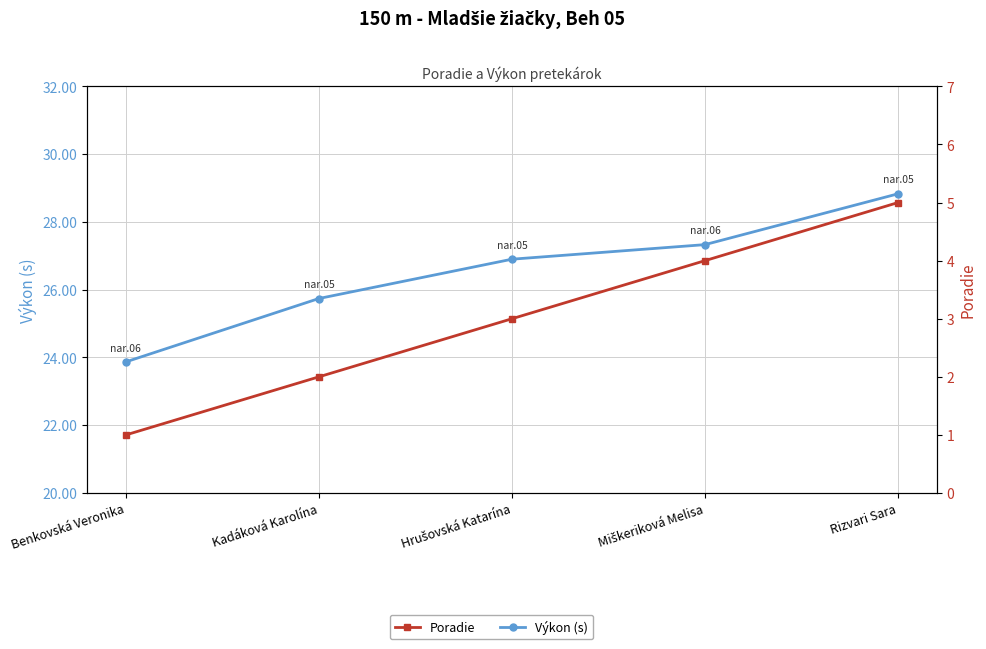

What is the label of the 3rd point from the right?

Hrušovská Katarína